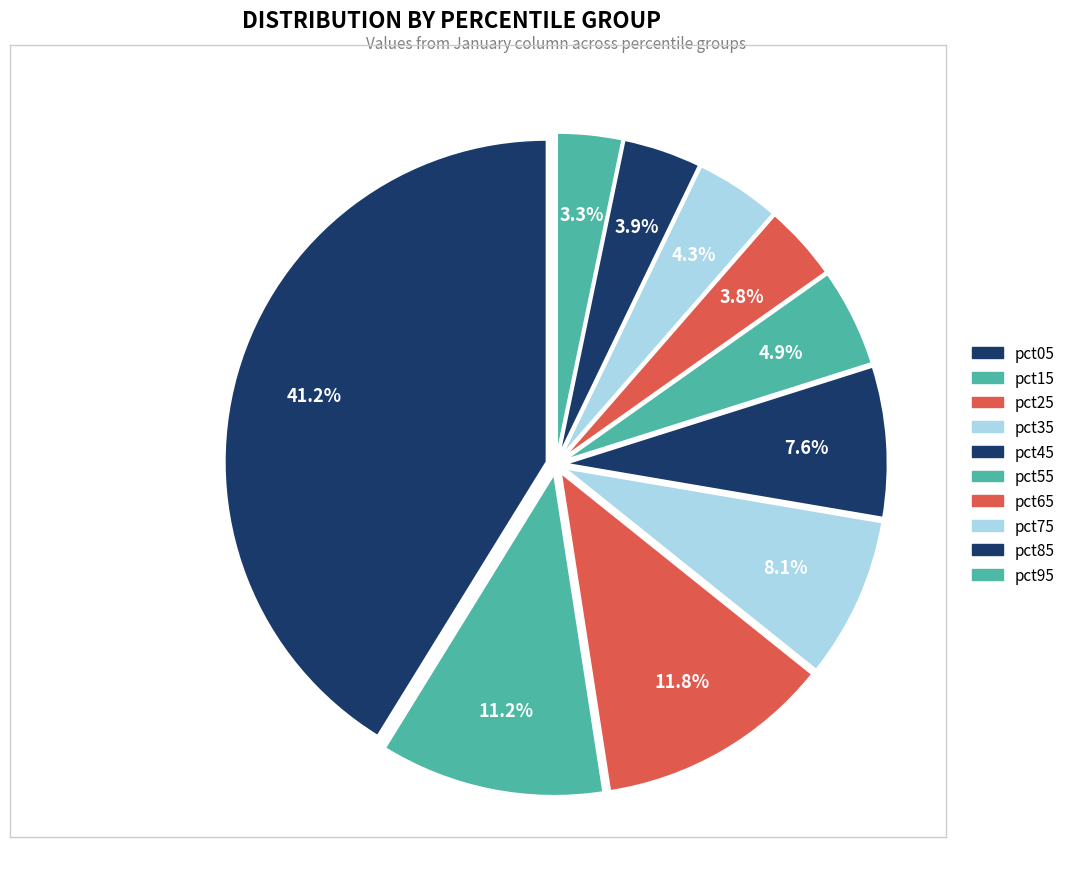

Is pct35 the majority of the pie?

No